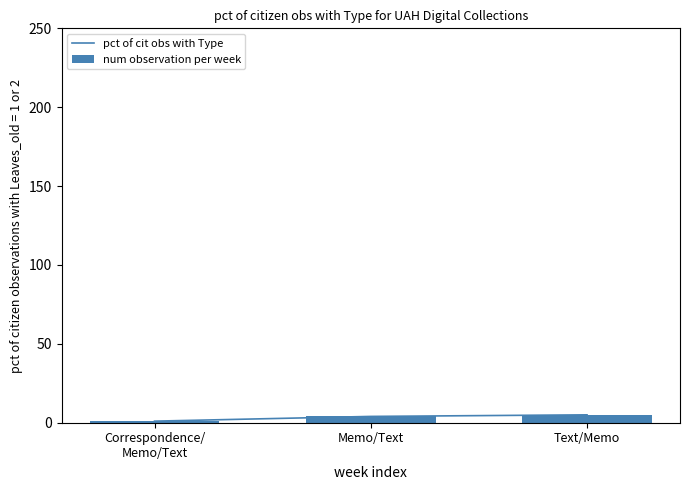

Which series has the largest total across all categories?

pct of cit obs with Type